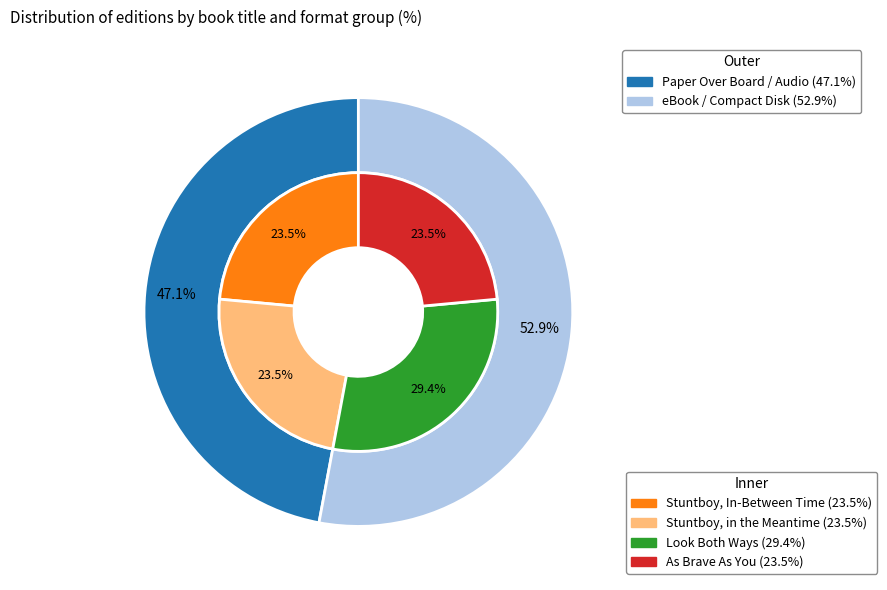

The As Brave As You slice represents 35% of the pie. True or false?

False